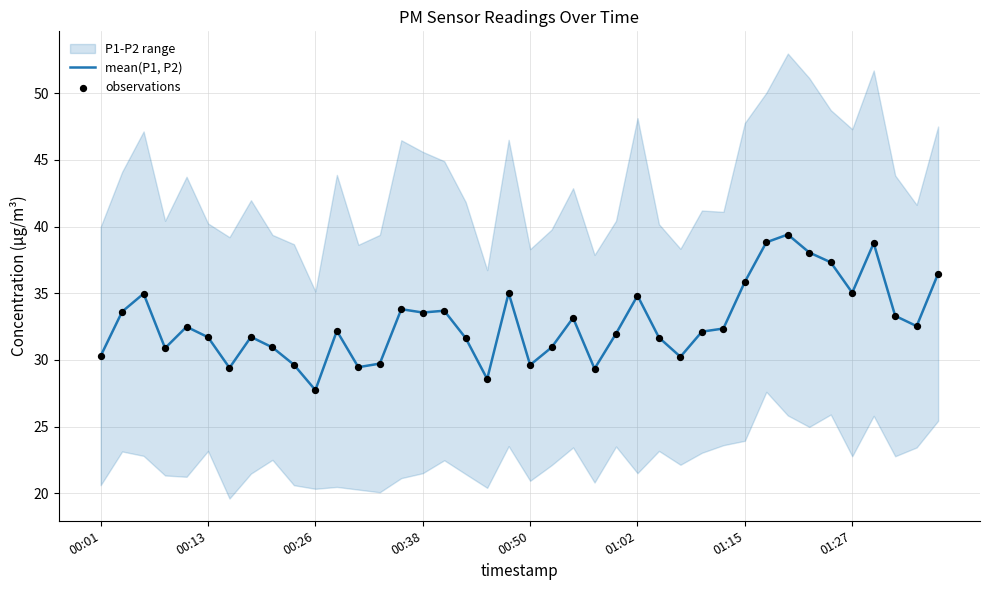

True or false: mean(P1, P2) has a value of 27.7 at 00:26.

True